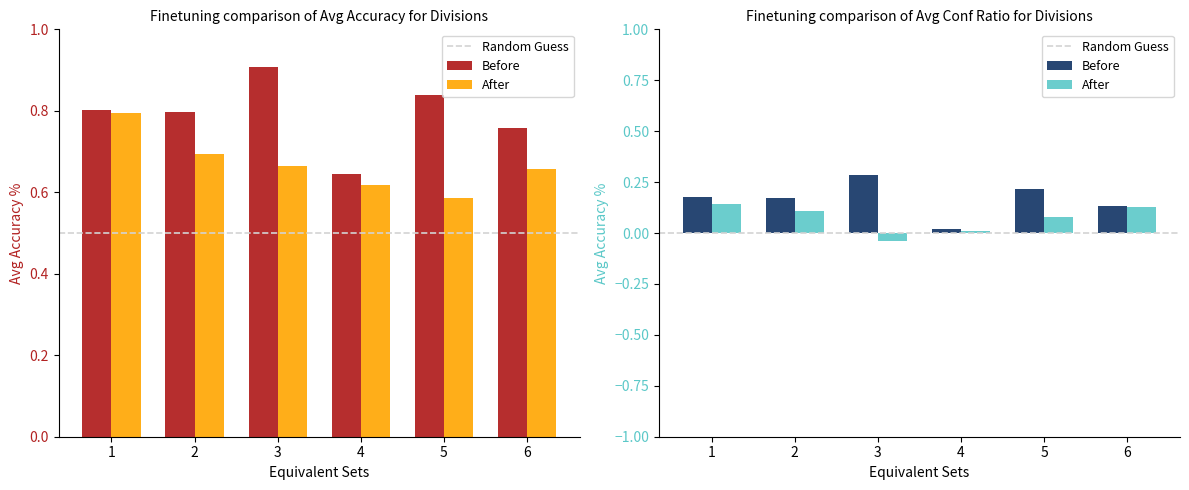

What is the greatest value displayed?

0.9